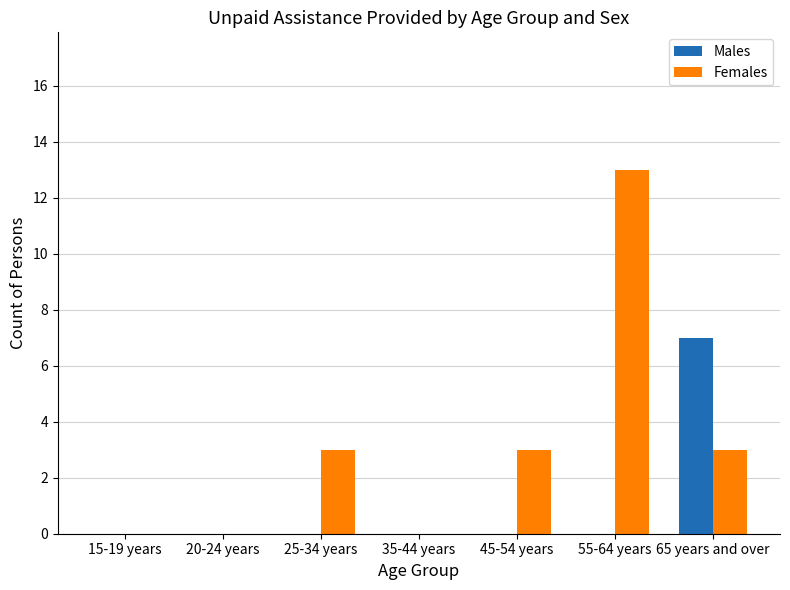

Which series changed the most between 15-19 years and 45-54 years?

Females